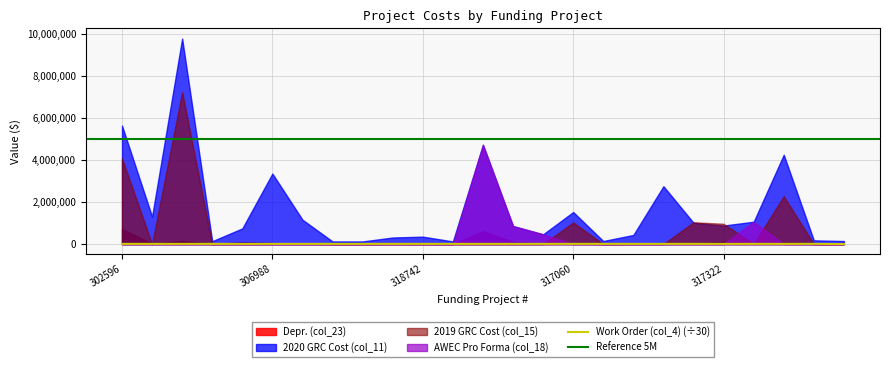

What position from the right is 318742?

15